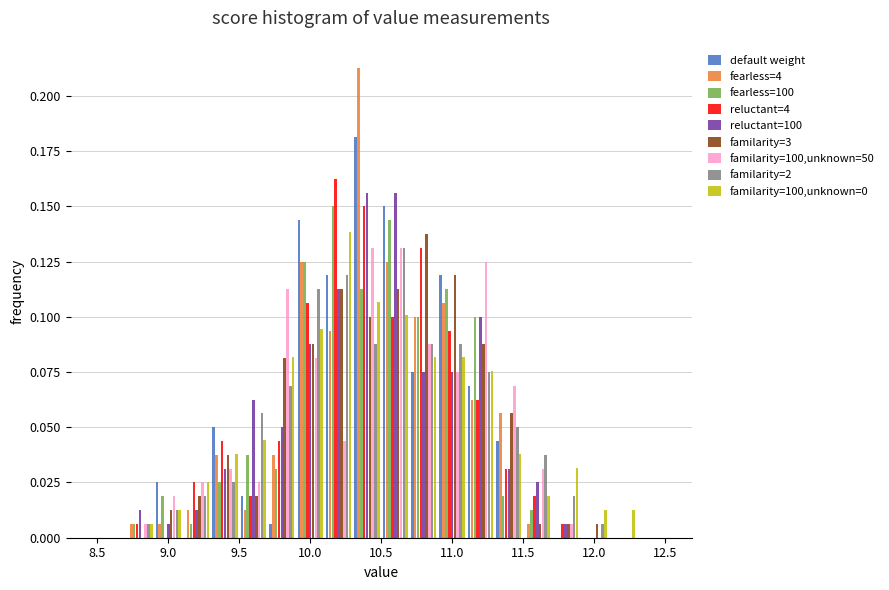

Reading left to right, transcribe this chart: for each range on the x-axis, give the height of each series' bar. The values are not printed on the chart, so give them approximately, as read against the axis.

8.5 to 8.7: default weight=0	fearless=4=0	fearless=100=0	reluctant=4=0	reluctant=100=0	familarity=3=0	familarity=100,unknown=50=0	familarity=2=0	familarity=100,unknown=0=0
8.7 to 8.9: default weight=0	fearless=4=0.005	fearless=100=0.005	reluctant=4=0.005	reluctant=100=0.015	familarity=3=0	familarity=100,unknown=50=0.005	familarity=2=0.005	familarity=100,unknown=0=0.005
8.9 to 9.1: default weight=0.025	fearless=4=0.005	fearless=100=0.020	reluctant=4=0	reluctant=100=0.005	familarity=3=0.015	familarity=100,unknown=50=0.020	familarity=2=0.015	familarity=100,unknown=0=0.015
9.1 to 9.3: default weight=0	fearless=4=0.015	fearless=100=0.005	reluctant=4=0.025	reluctant=100=0.015	familarity=3=0.020	familarity=100,unknown=50=0.025	familarity=2=0.020	familarity=100,unknown=0=0.025
9.3 to 9.5: default weight=0.050	fearless=4=0.040	fearless=100=0.025	reluctant=4=0.045	reluctant=100=0.030	familarity=3=0.040	familarity=100,unknown=50=0.030	familarity=2=0.025	familarity=100,unknown=0=0.040
9.5 to 9.7: default weight=0.020	fearless=4=0.015	fearless=100=0.040	reluctant=4=0.020	reluctant=100=0.065	familarity=3=0.020	familarity=100,unknown=50=0.025	familarity=2=0.055	familarity=100,unknown=0=0.045
9.7 to 9.9: default weight=0.005	fearless=4=0.040	fearless=100=0.030	reluctant=4=0.045	reluctant=100=0.050	familarity=3=0.080	familarity=100,unknown=50=0.115	familarity=2=0.070	familarity=100,unknown=0=0.080
9.9 to 10.1: default weight=0.145	fearless=4=0.125	fearless=100=0.125	reluctant=4=0.105	reluctant=100=0.090	familarity=3=0.090	familarity=100,unknown=50=0.080	familarity=2=0.115	familarity=100,unknown=0=0.095
10.1 to 10.3: default weight=0.120	fearless=4=0.095	fearless=100=0.150	reluctant=4=0.165	reluctant=100=0.115	familarity=3=0.115	familarity=100,unknown=50=0.045	familarity=2=0.120	familarity=100,unknown=0=0.140
10.3 to 10.5: default weight=0.180	fearless=4=0.215	fearless=100=0.115	reluctant=4=0.150	reluctant=100=0.155	familarity=3=0.100	familarity=100,unknown=50=0.130	familarity=2=0.090	familarity=100,unknown=0=0.105
10.5 to 10.7: default weight=0.150	fearless=4=0.125	fearless=100=0.145	reluctant=4=0.100	reluctant=100=0.155	familarity=3=0.115	familarity=100,unknown=50=0.130	familarity=2=0.130	familarity=100,unknown=0=0.100
10.7 to 10.9: default weight=0.075	fearless=4=0.100	fearless=100=0.100	reluctant=4=0.130	reluctant=100=0.075	familarity=3=0.140	familarity=100,unknown=50=0.090	familarity=2=0.090	familarity=100,unknown=0=0.080
10.9 to 11.1: default weight=0.120	fearless=4=0.105	fearless=100=0.115	reluctant=4=0.095	reluctant=100=0.075	familarity=3=0.120	familarity=100,unknown=50=0.075	familarity=2=0.090	familarity=100,unknown=0=0.080
11.1 to 11.3: default weight=0.070	fearless=4=0.065	fearless=100=0.100	reluctant=4=0.065	reluctant=100=0.100	familarity=3=0.090	familarity=100,unknown=50=0.125	familarity=2=0.075	familarity=100,unknown=0=0.075
11.3 to 11.5: default weight=0.045	fearless=4=0.055	fearless=100=0.020	reluctant=4=0.030	reluctant=100=0.030	familarity=3=0.055	familarity=100,unknown=50=0.070	familarity=2=0.050	familarity=100,unknown=0=0.040
11.5 to 11.7: default weight=0	fearless=4=0.005	fearless=100=0.015	reluctant=4=0.020	reluctant=100=0.025	familarity=3=0.005	familarity=100,unknown=50=0.030	familarity=2=0.040	familarity=100,unknown=0=0.020
11.7 to 11.9: default weight=0	fearless=4=0	fearless=100=0	reluctant=4=0.005	reluctant=100=0.005	familarity=3=0.005	familarity=100,unknown=50=0.005	familarity=2=0.020	familarity=100,unknown=0=0.030
11.9 to 12.1: default weight=0	fearless=4=0	fearless=100=0	reluctant=4=0	reluctant=100=0	familarity=3=0.005	familarity=100,unknown=50=0	familarity=2=0.005	familarity=100,unknown=0=0.015
12.1 to 12.3: default weight=0	fearless=4=0	fearless=100=0	reluctant=4=0	reluctant=100=0	familarity=3=0	familarity=100,unknown=50=0	familarity=2=0	familarity=100,unknown=0=0.015
12.3 to 12.5: default weight=0	fearless=4=0	fearless=100=0	reluctant=4=0	reluctant=100=0	familarity=3=0	familarity=100,unknown=50=0	familarity=2=0	familarity=100,unknown=0=0